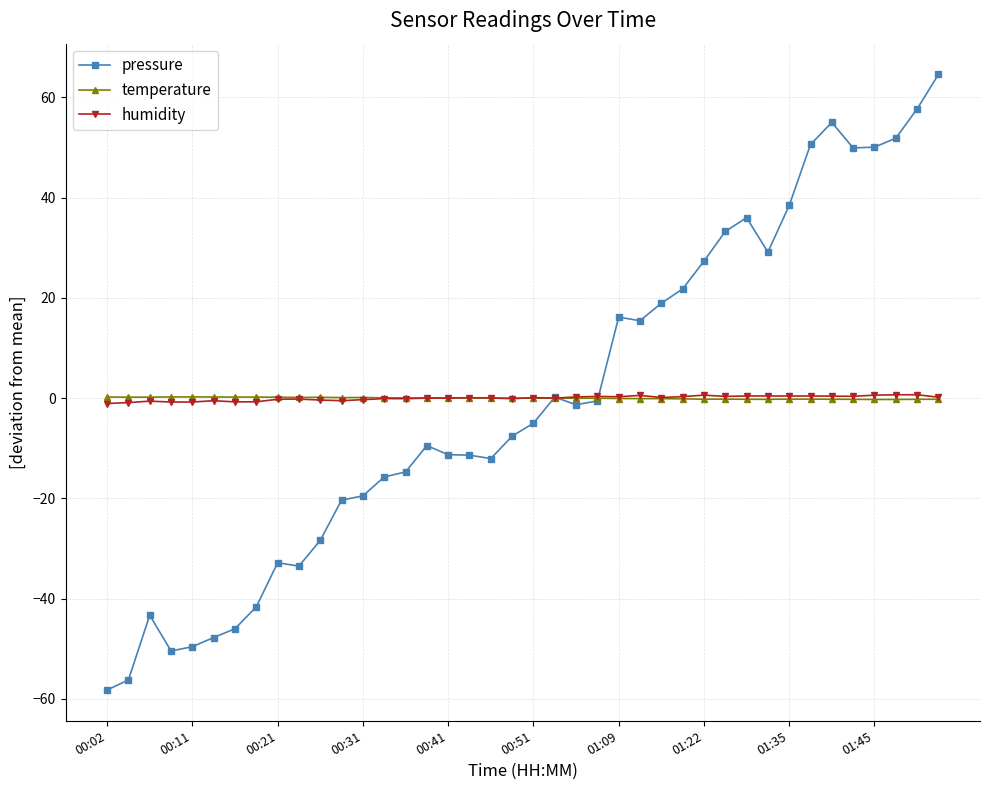

What is the maximum value shown in the chart?

64.6